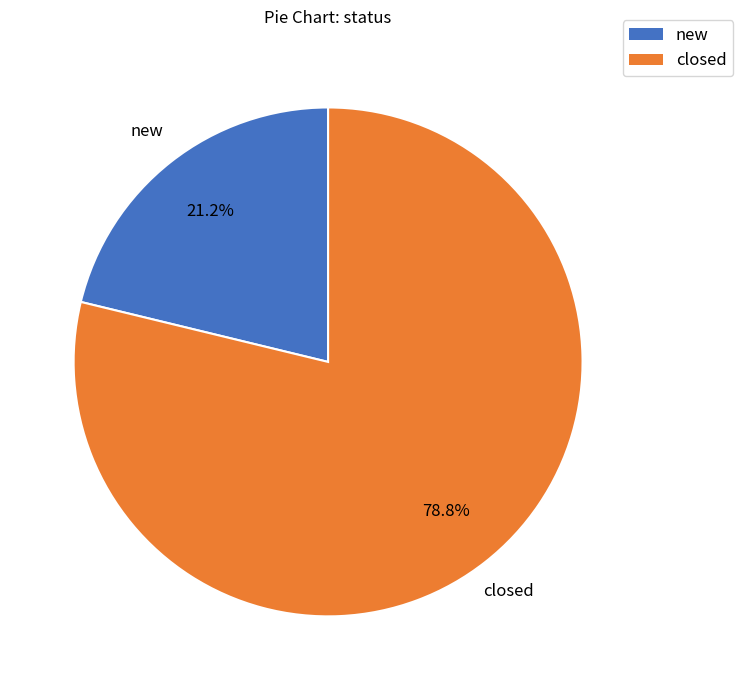

To the nearest percent, what is the difference between the closed and new slice percentages?

58%